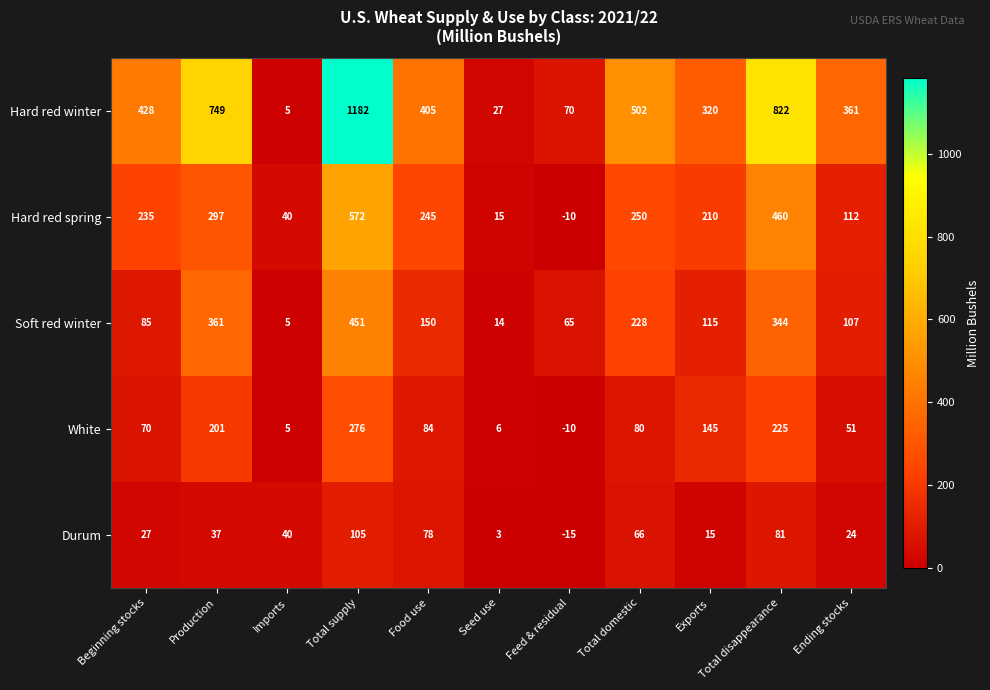

What is the difference between the highest and lowest values at Seed use?

24